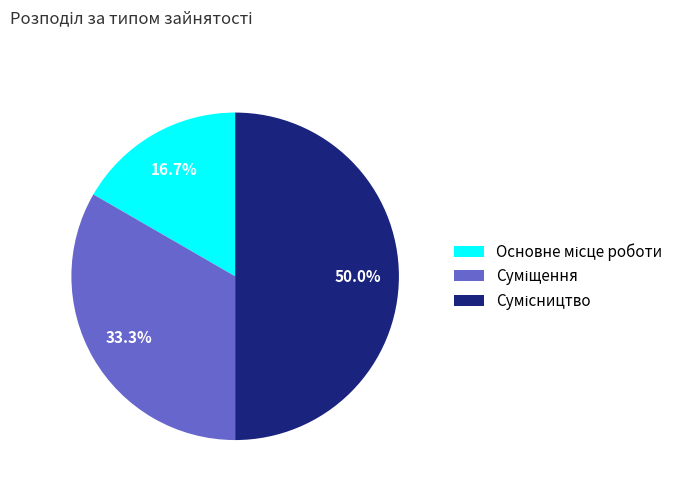

Which slice is the smallest?

Основне місце роботи